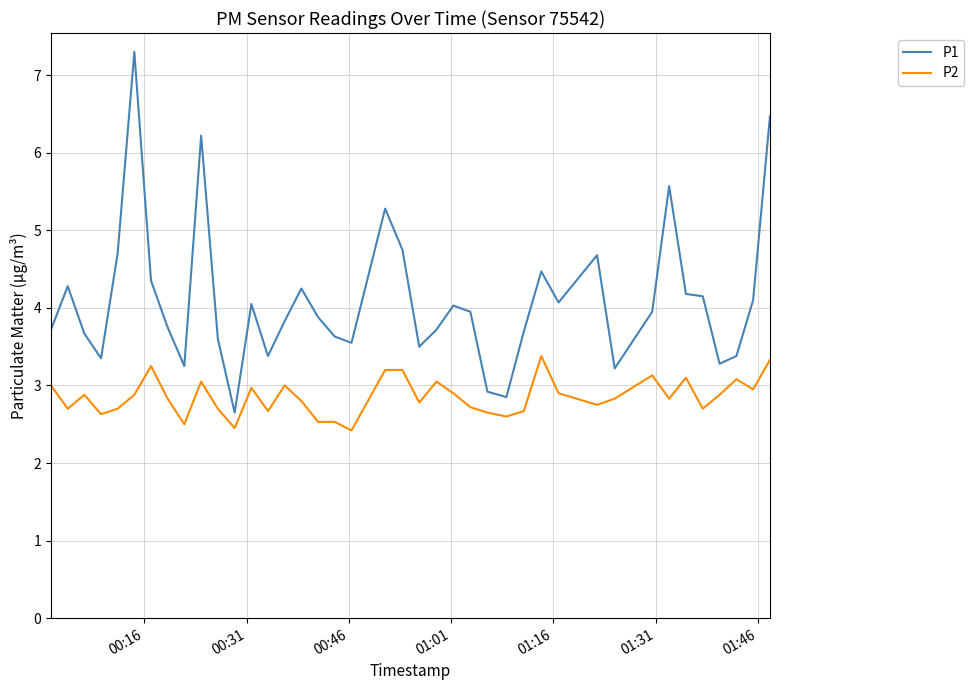

True or false: P2 and P1 intersect in this chart.

False